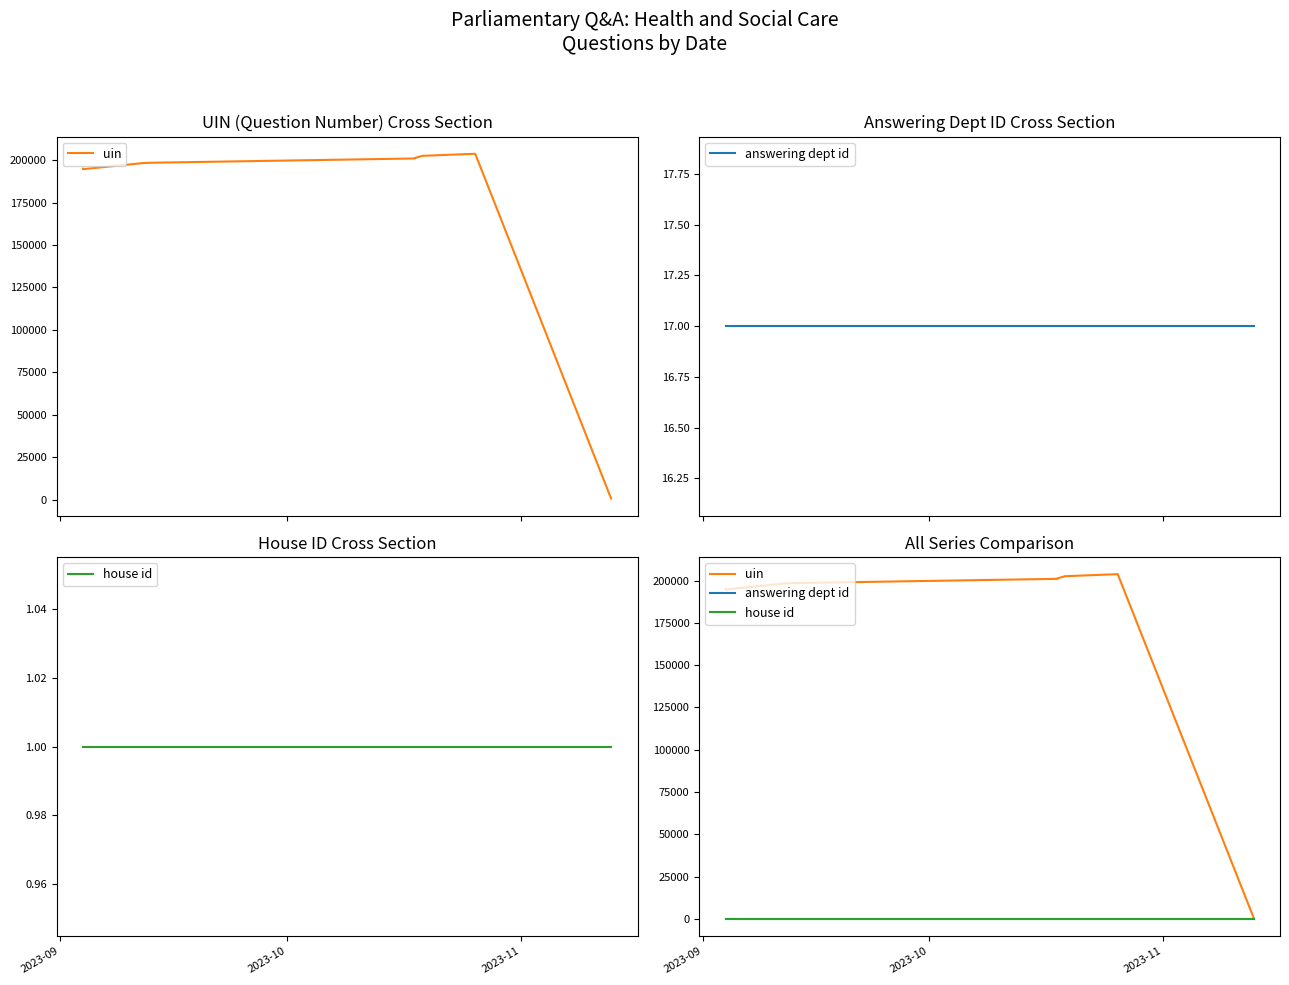

How many lines are shown in the chart?

3